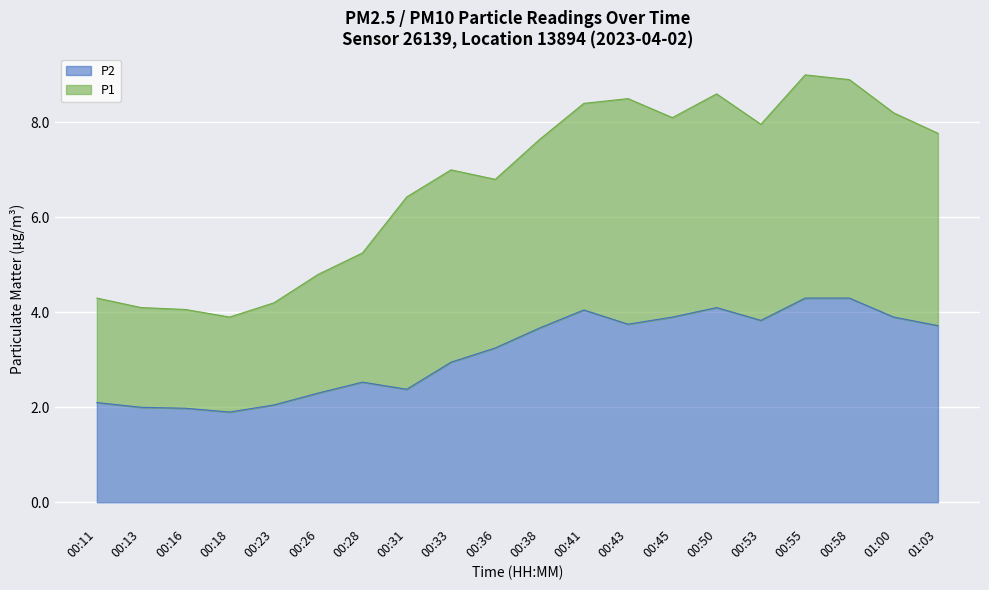

What is the average value of the P2 series?

3.1